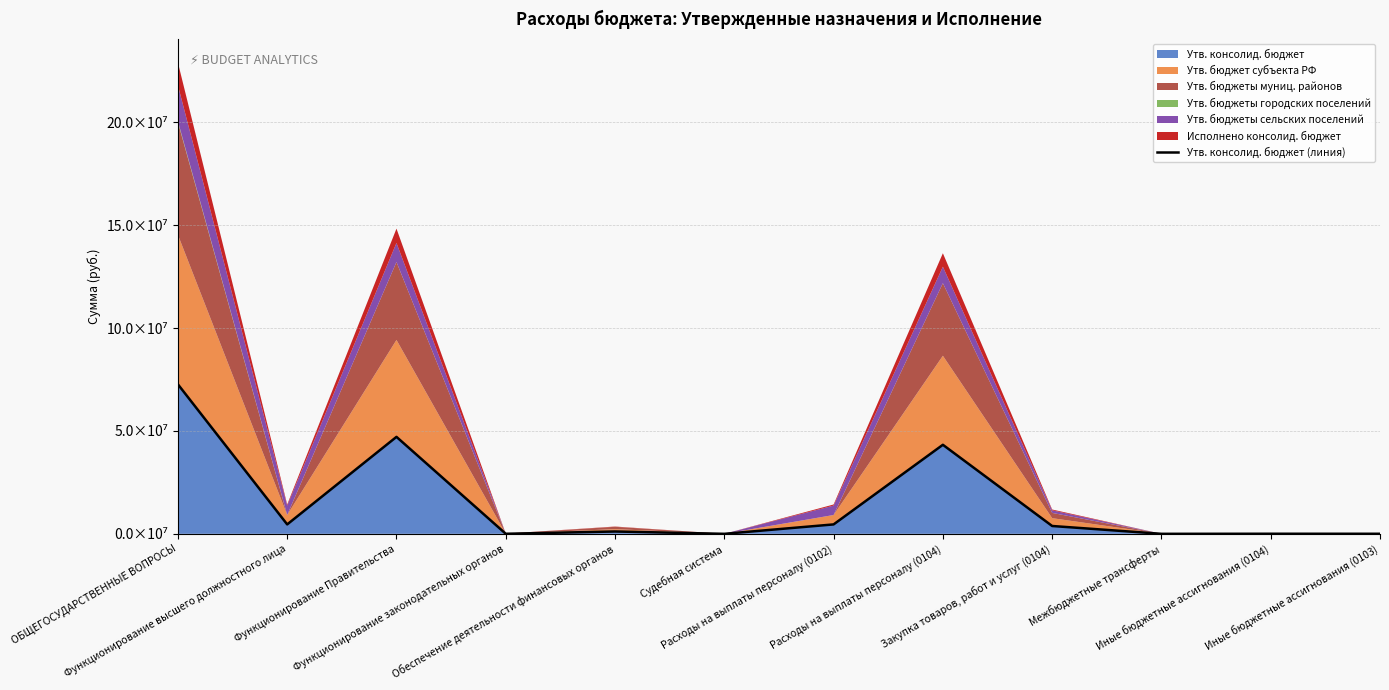

What is the difference between the maximum and second lowest values?

72650462.8